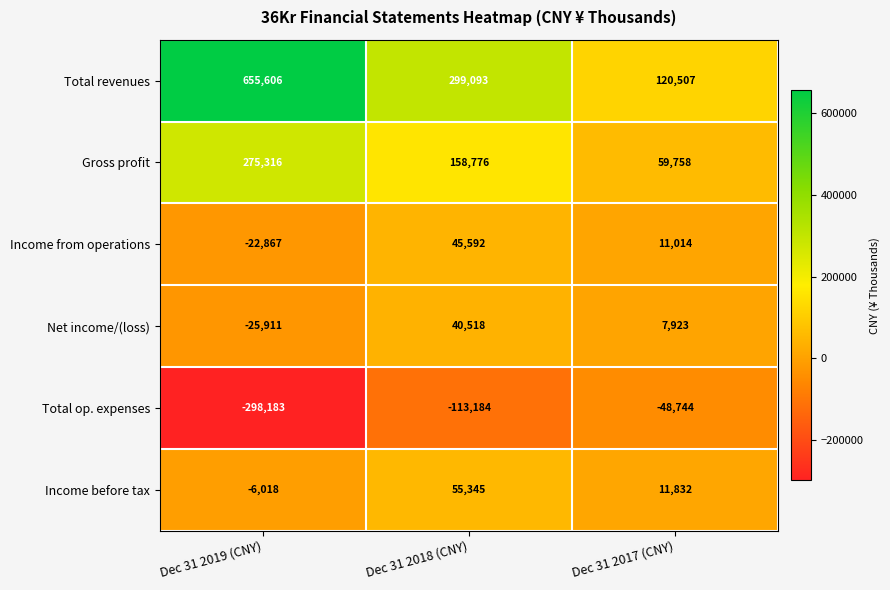

What is the sum of the Income from operations values at Dec 31 2017 (CNY) and Dec 31 2018 (CNY)?

56606